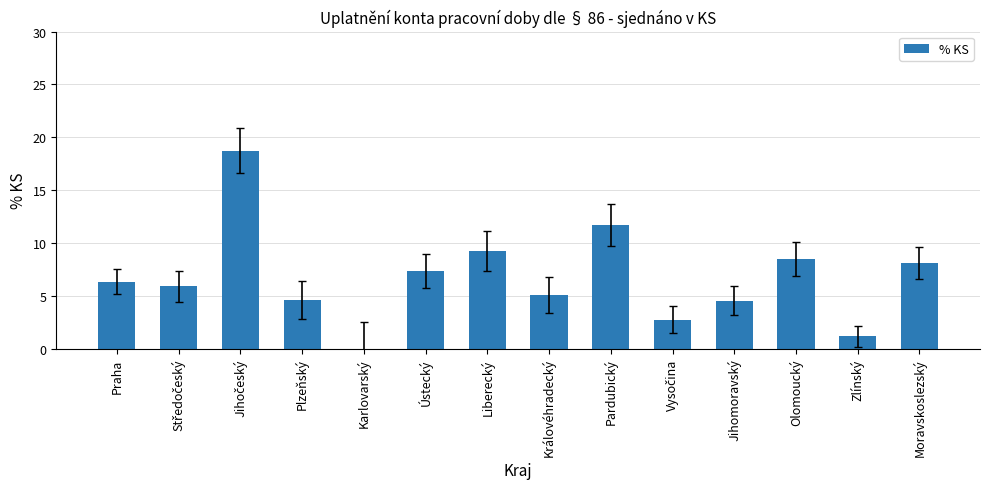

True or false: the data shows 5.1 at Královéhradecký.

True